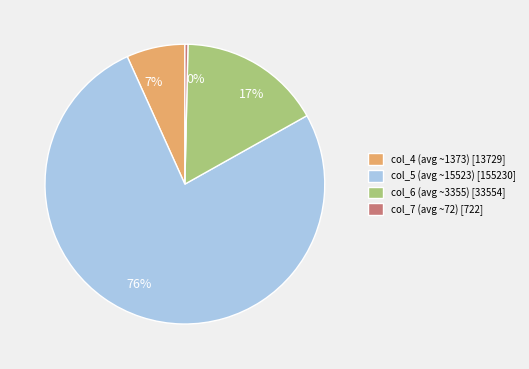

To the nearest percent, what is the average slice percentage?

25%